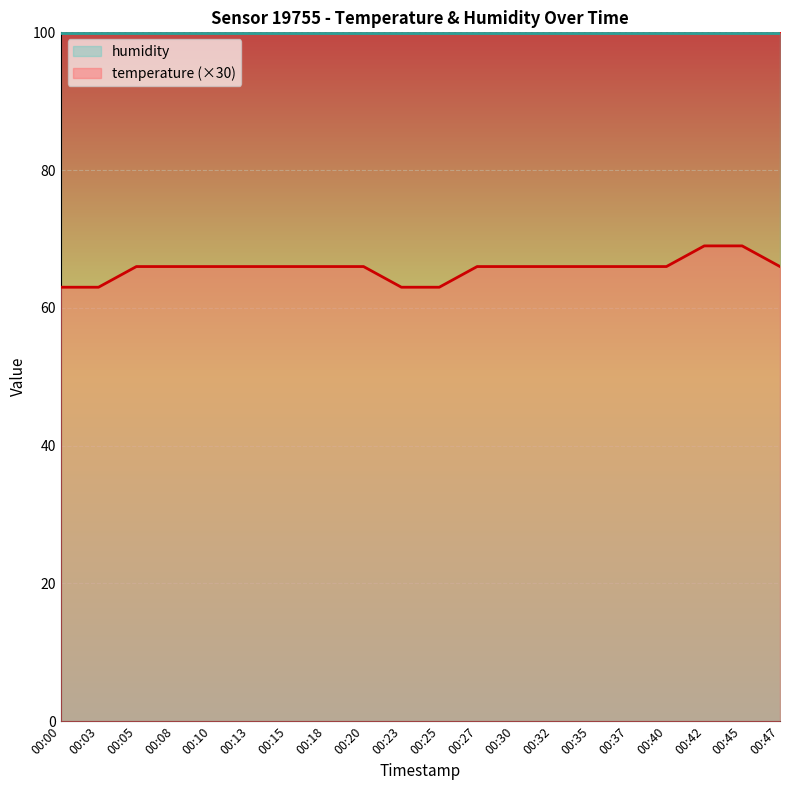

At which category does the chart reach its minimum across all series?

00:00